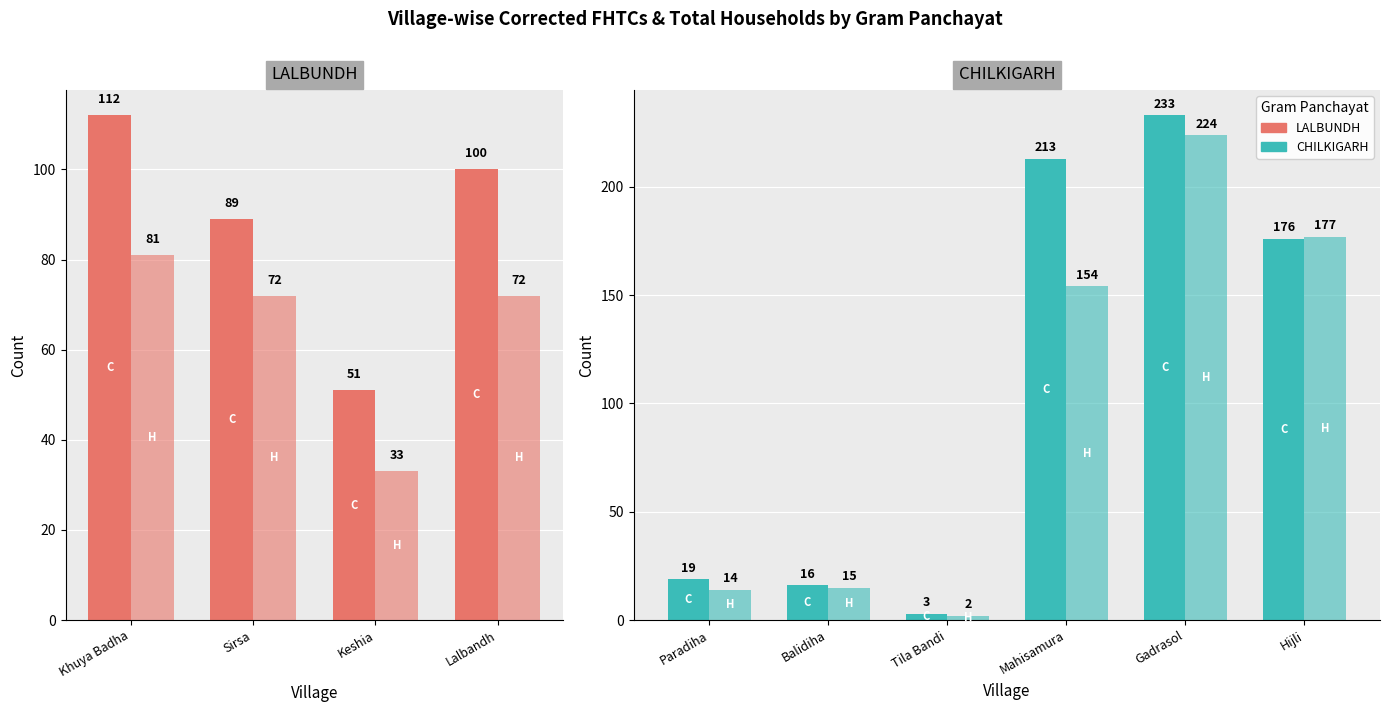

How many distinct data groups are displayed?

2